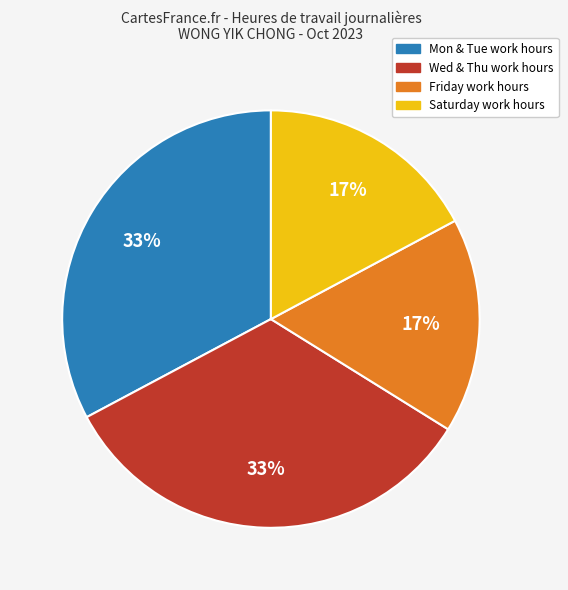

To the nearest percent, what is the average slice percentage?

25%